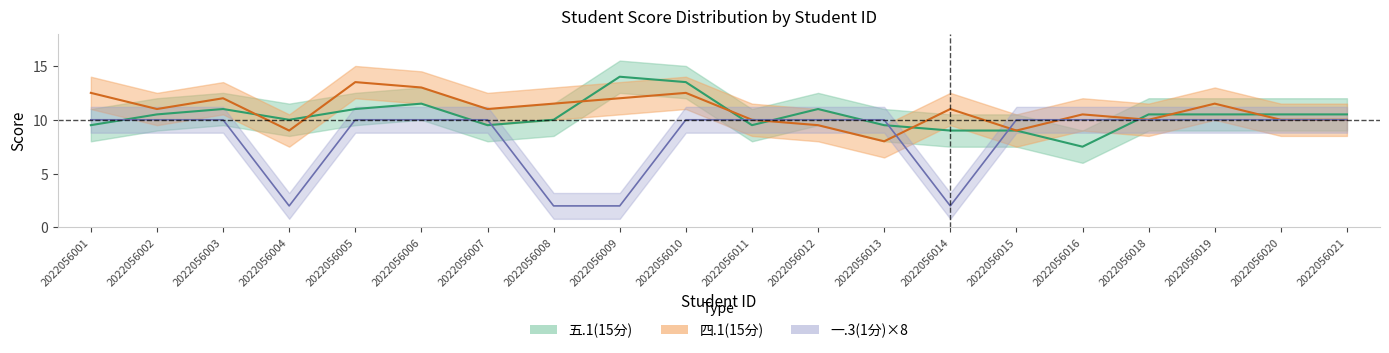

At which category does 四.1(15分) reach its first local valley?

2022056002